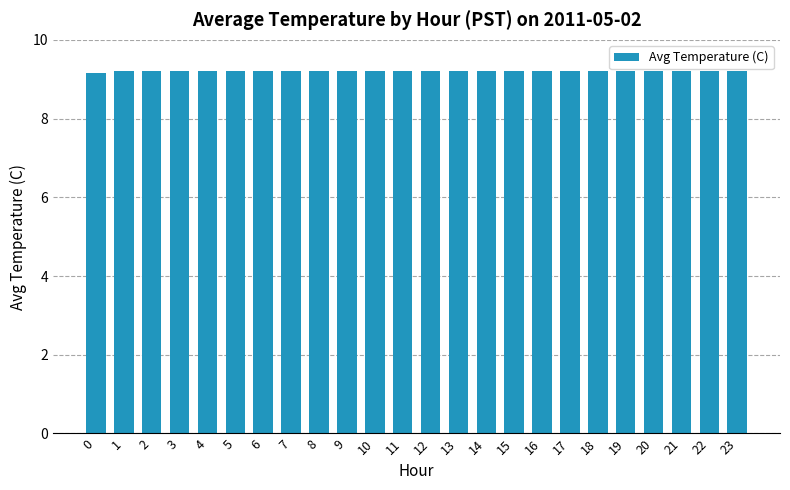

What is the value of the 13th bar from the left?

9.2